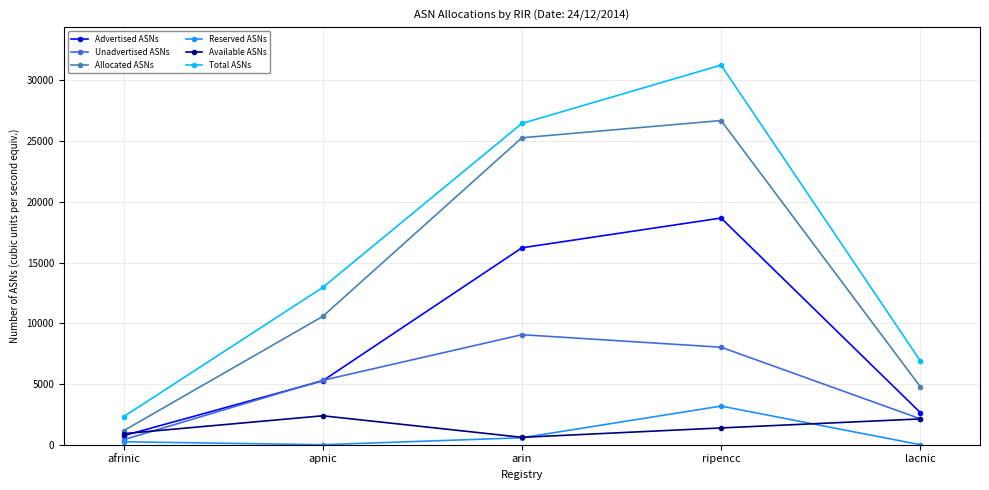

What is the minimum value for Total ASNs?

2302